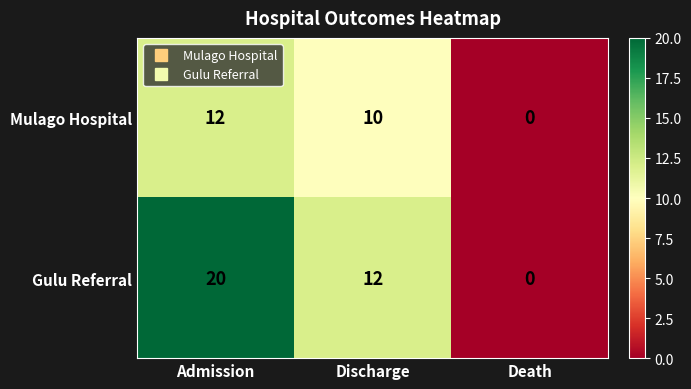

At which label does Gulu Referral first exceed 12?

Admission